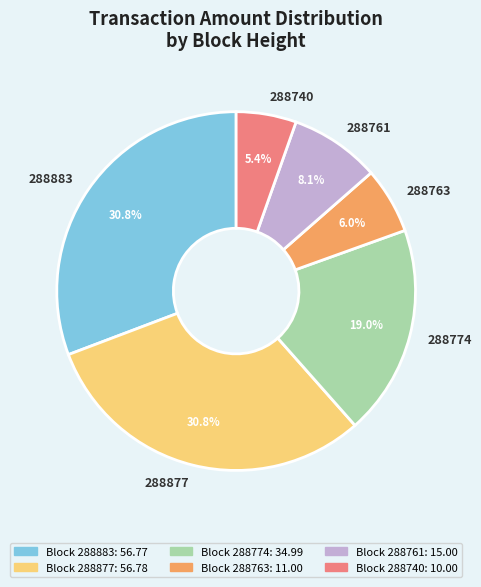

True or false: 288877 accounts for 19% of the total.

False